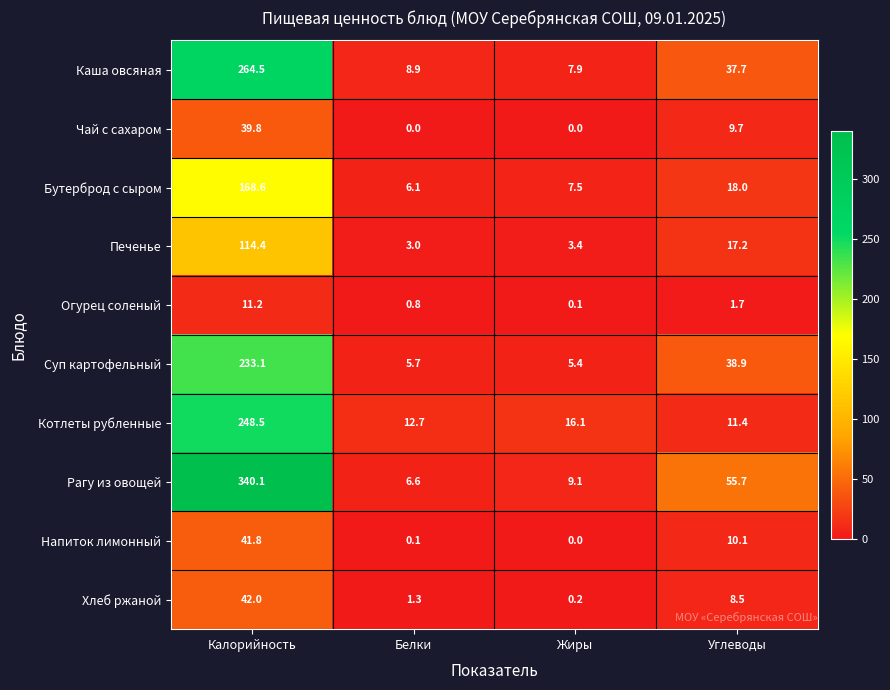

At which label does Бутерброд с сыром first exceed 18?

Калорийность